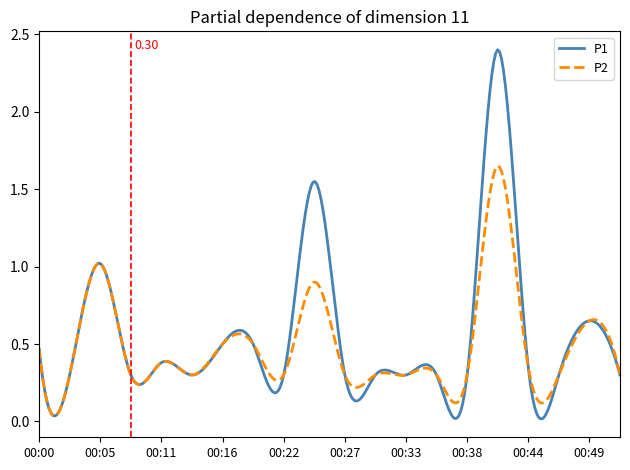

List the series in order of their peak value, lowest first.

P2, P1